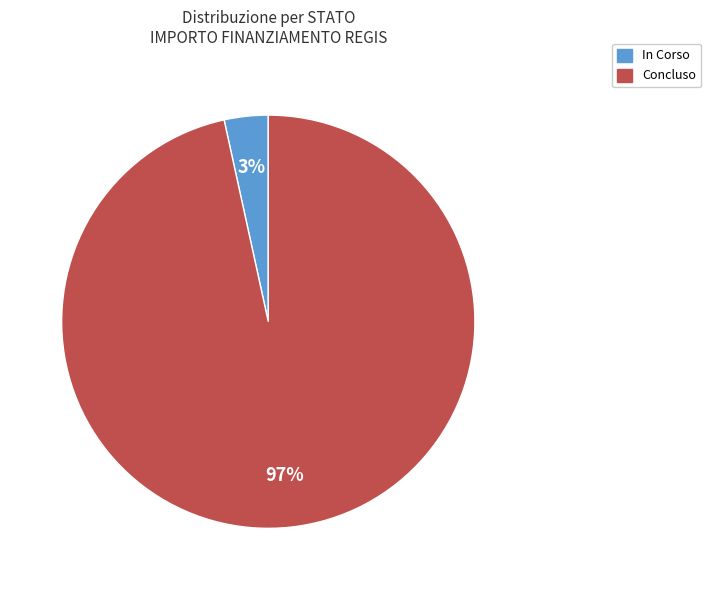

To the nearest percent, what percentage of the pie is In Corso?

3%